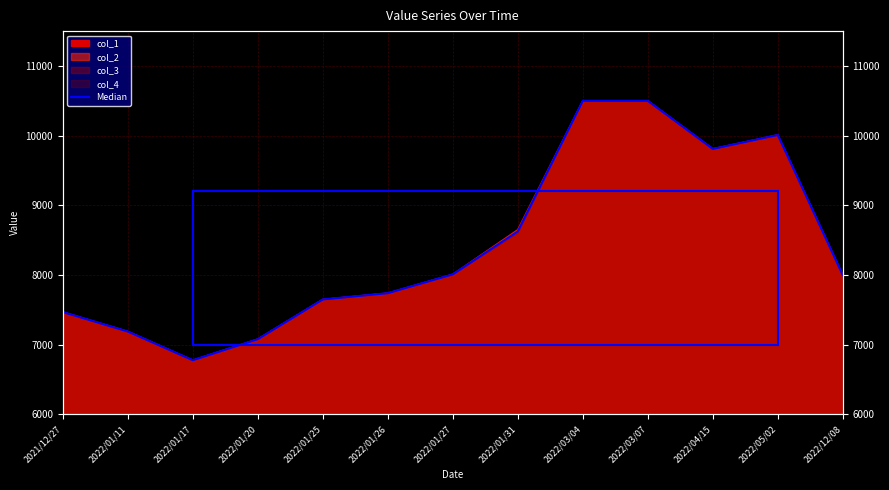

True or false: the data has more than 0 interior local peaks.

True